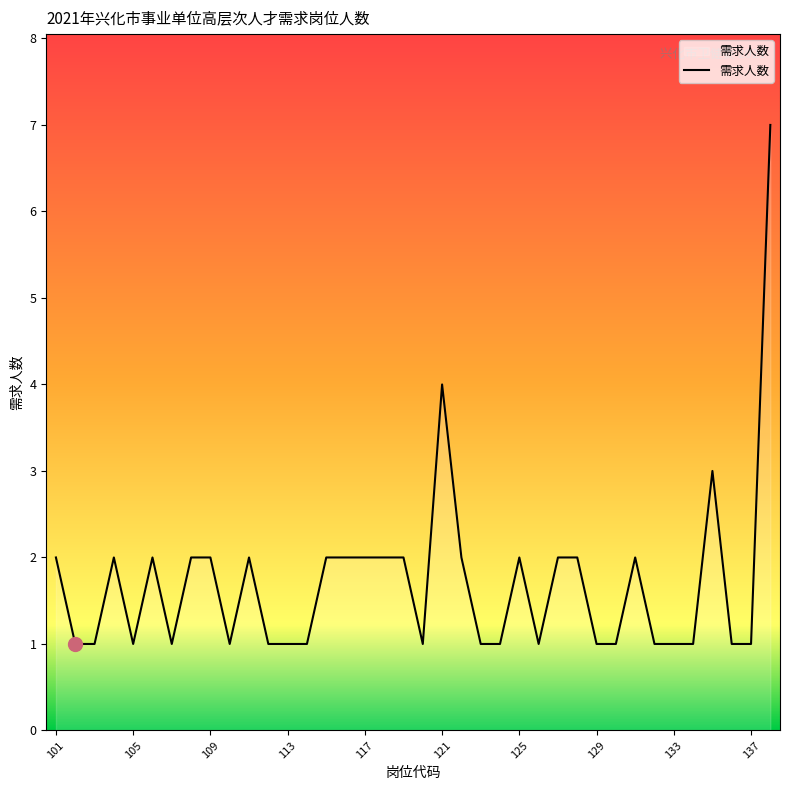

How many categories are shown in the chart?

38